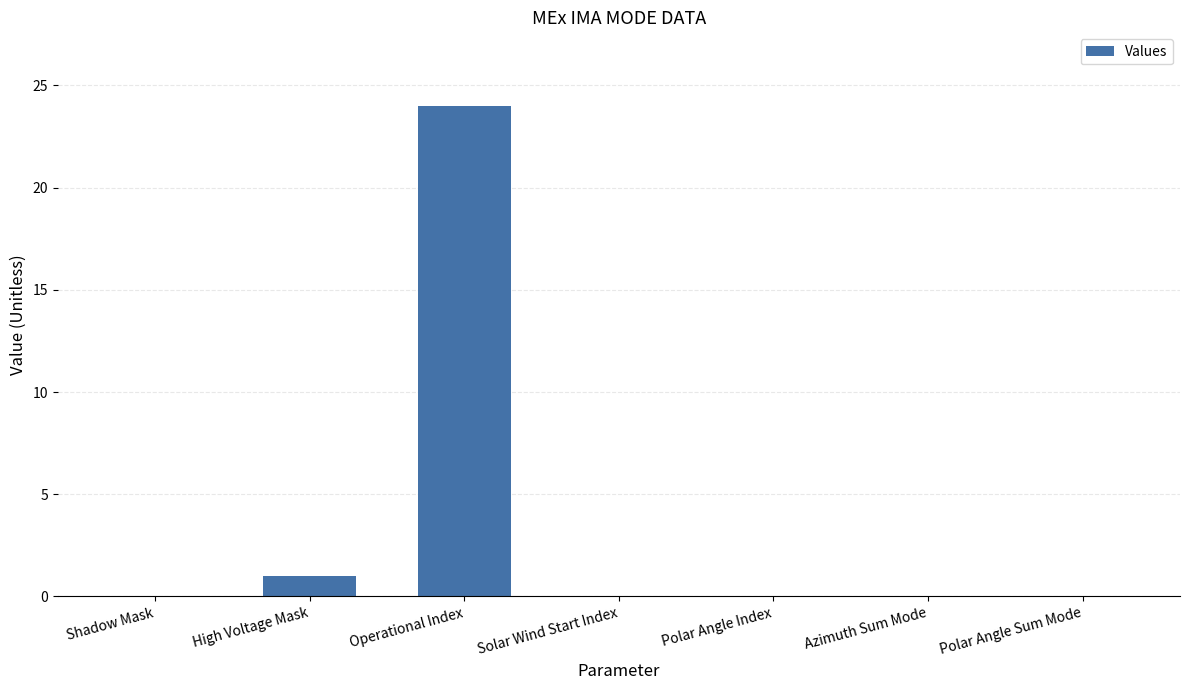

What is the maximum value shown in the chart?

24